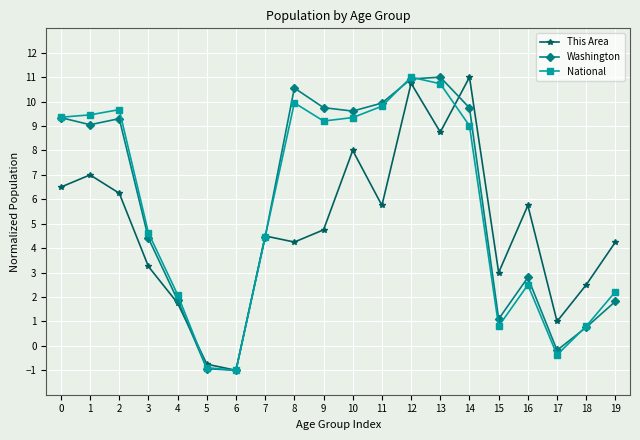

Which series changed the most between 12 and 16?

National